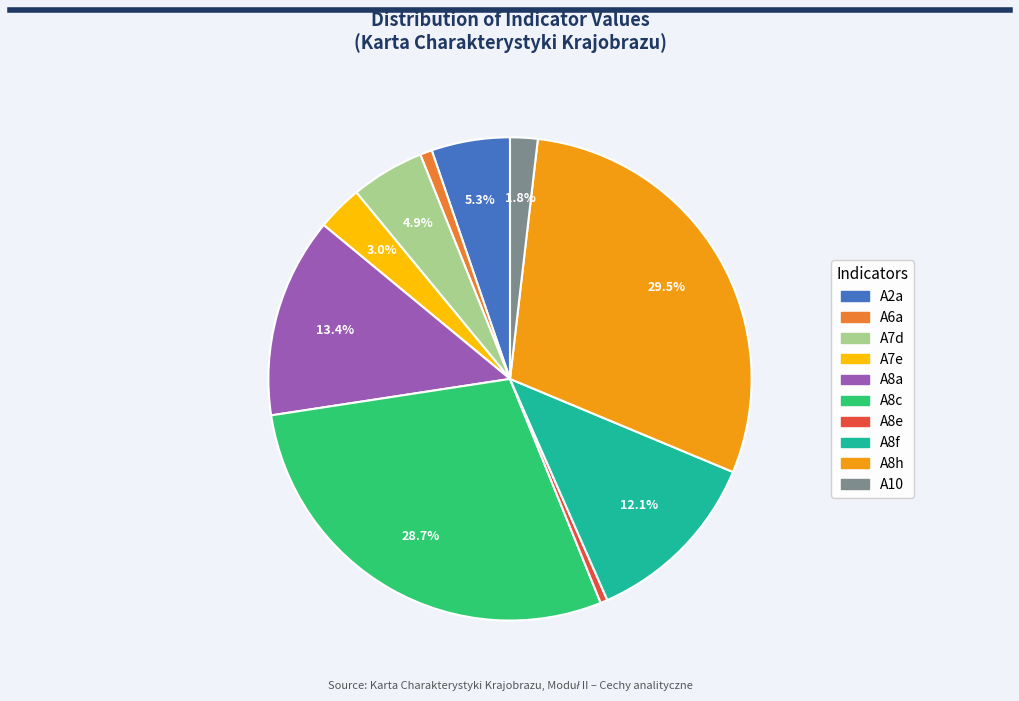

Is there a majority slice in this chart?

No